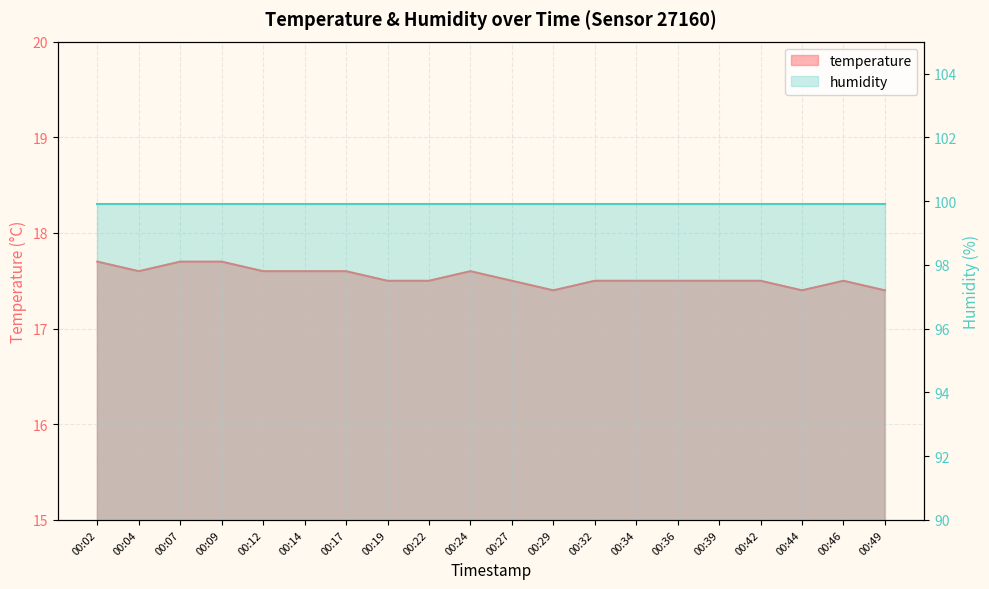

What is the minimum value shown in the chart?

17.4